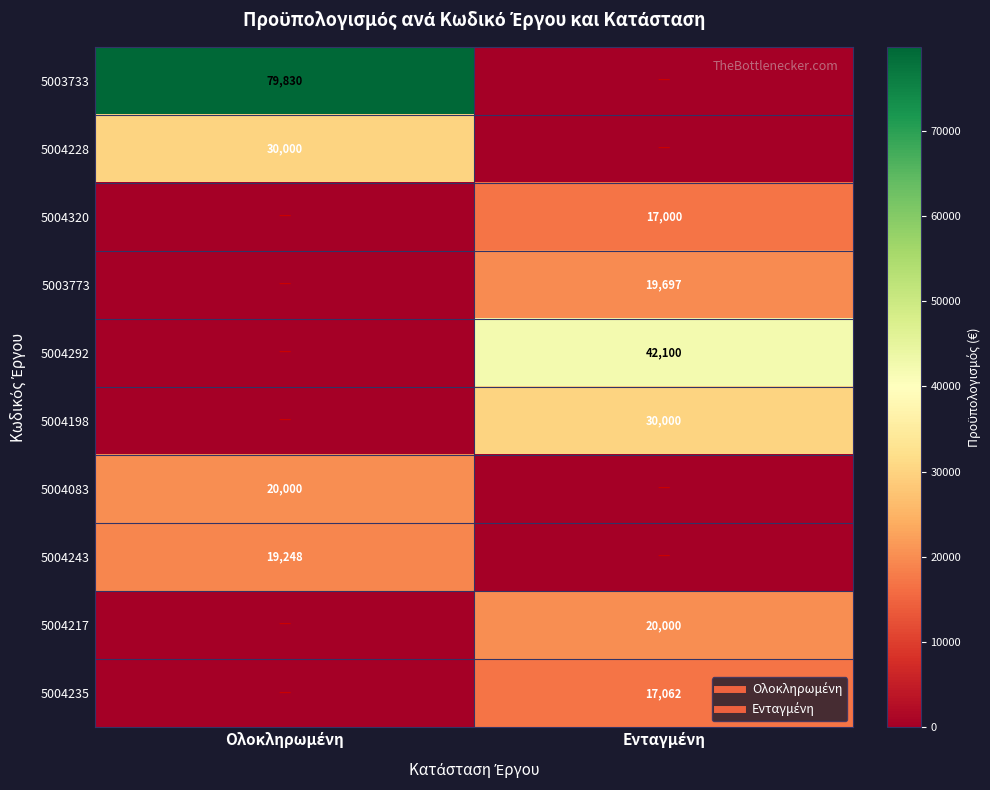

What is the difference between the maximum and minimum values in the 5004320 series?

17000.0